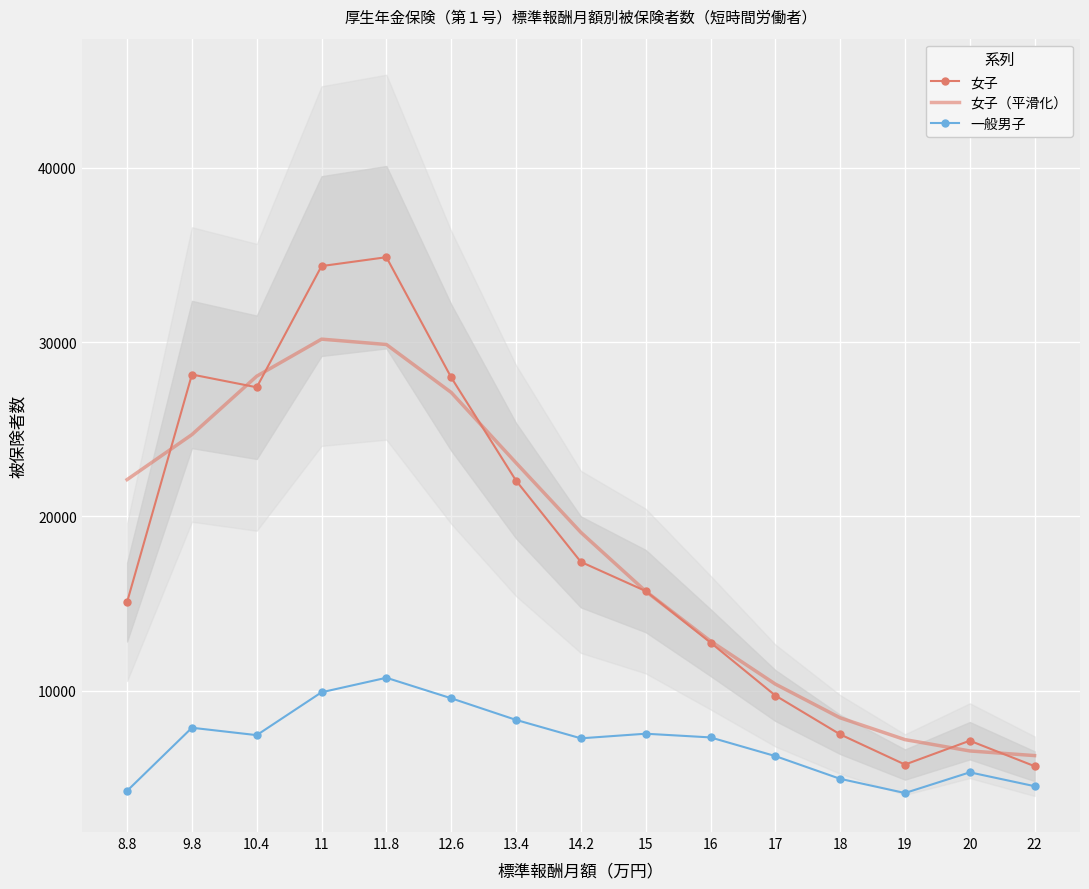

Which series has the largest total across all categories?

女子